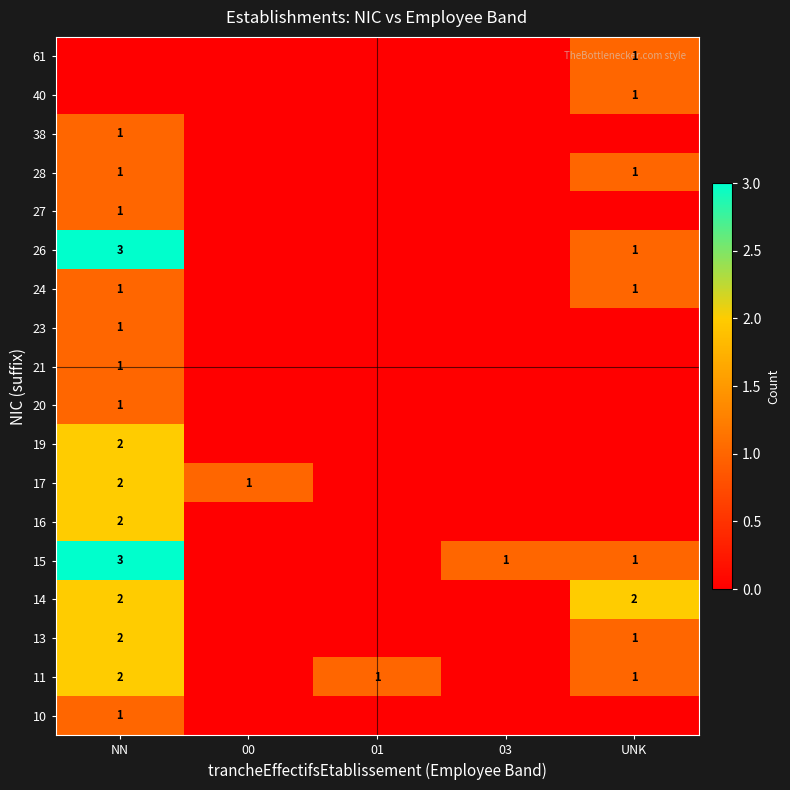

The value of 21 at NN is 2. True or false?

False